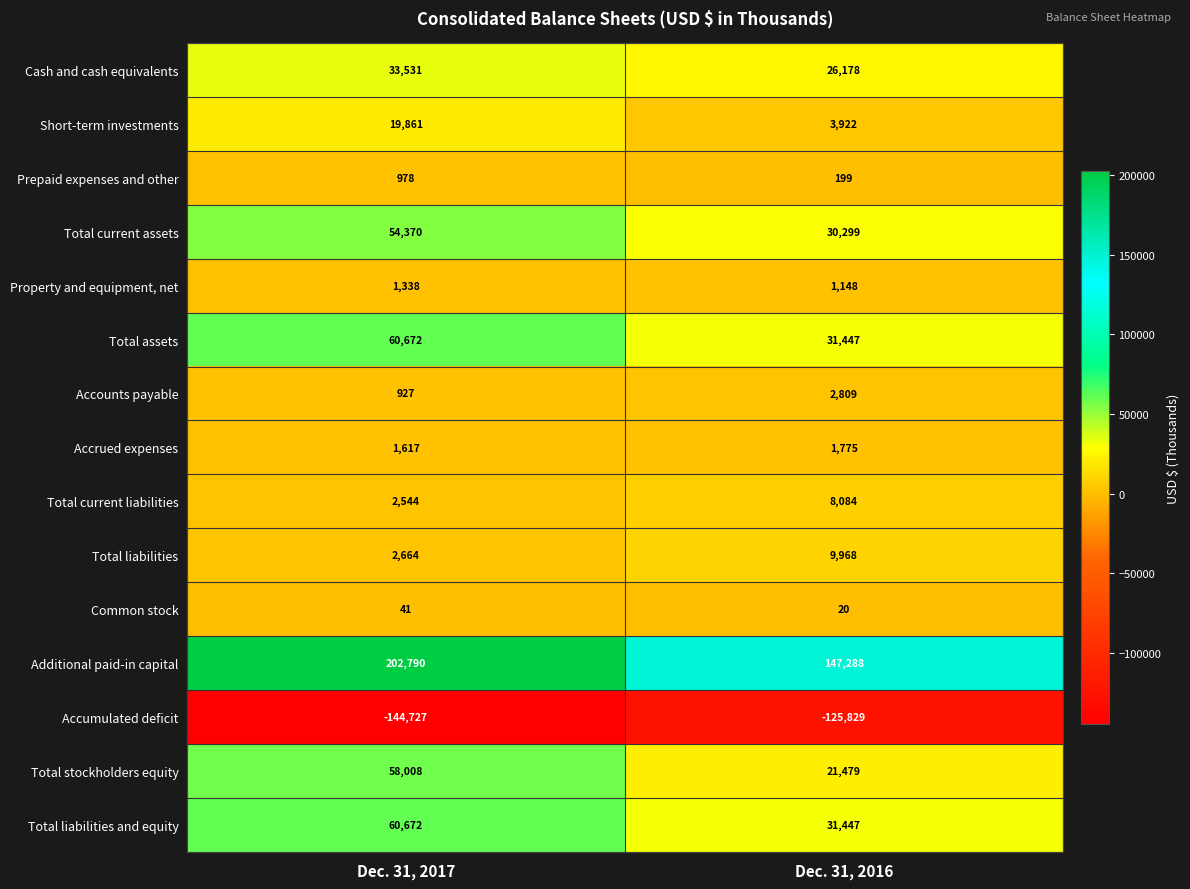

True or false: Total current liabilities has a value of 2544 at Dec. 31, 2017.

True